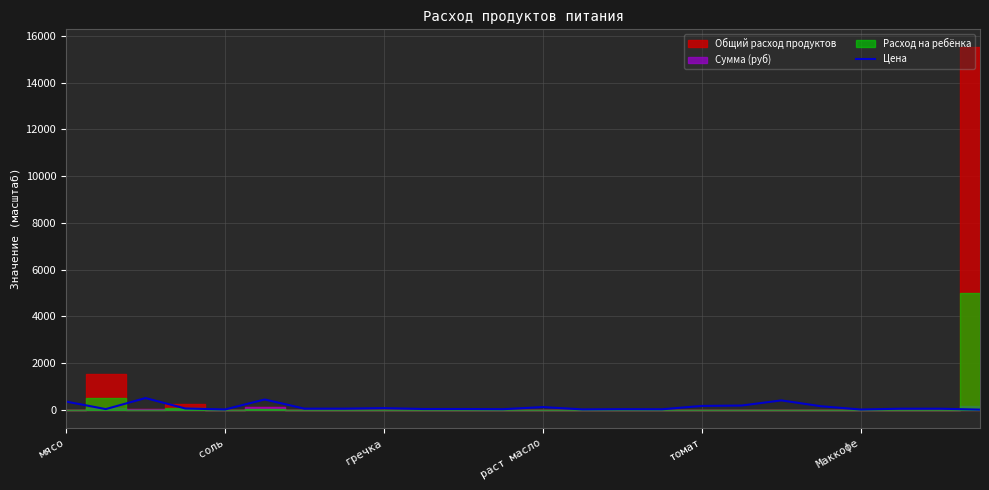

What is the maximum value for Цена?

500.0